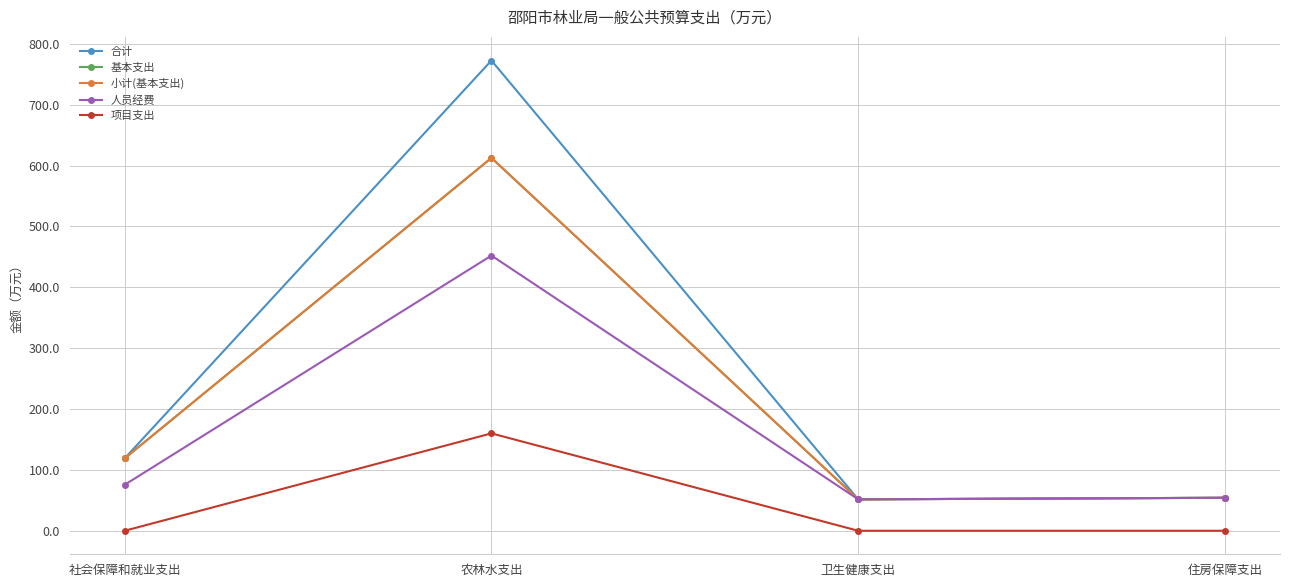

What is the average value of the 人员经费 series?

158.4